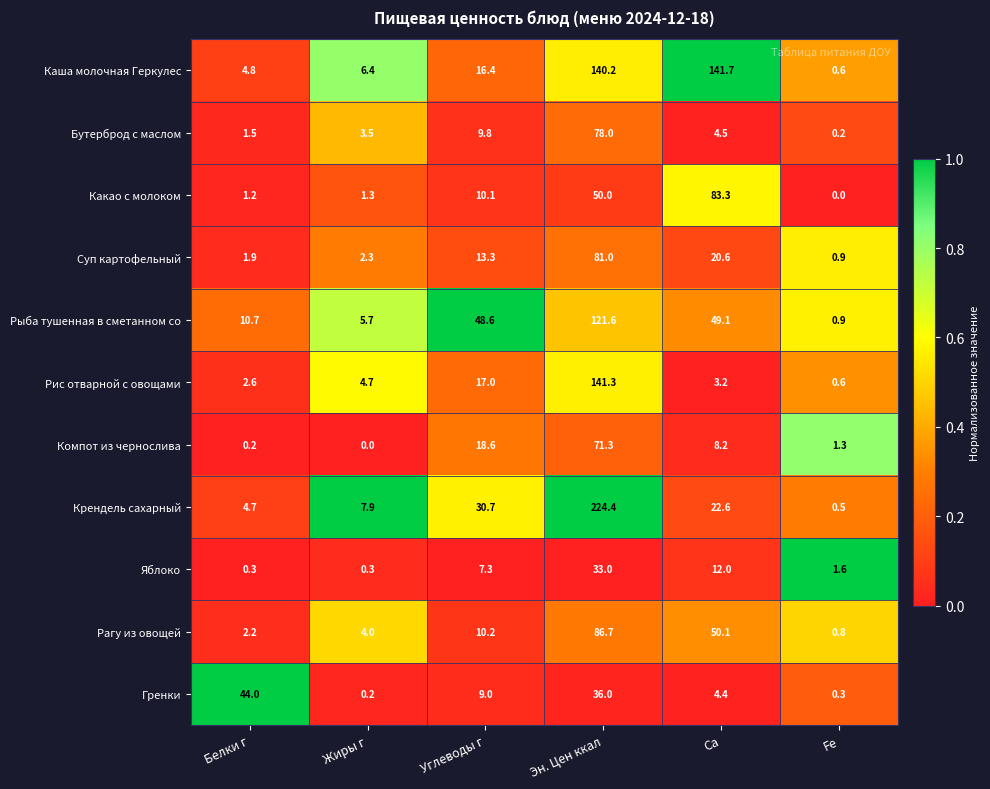

Which label corresponds to the largest value in the chart?

Эн. Цен ккал